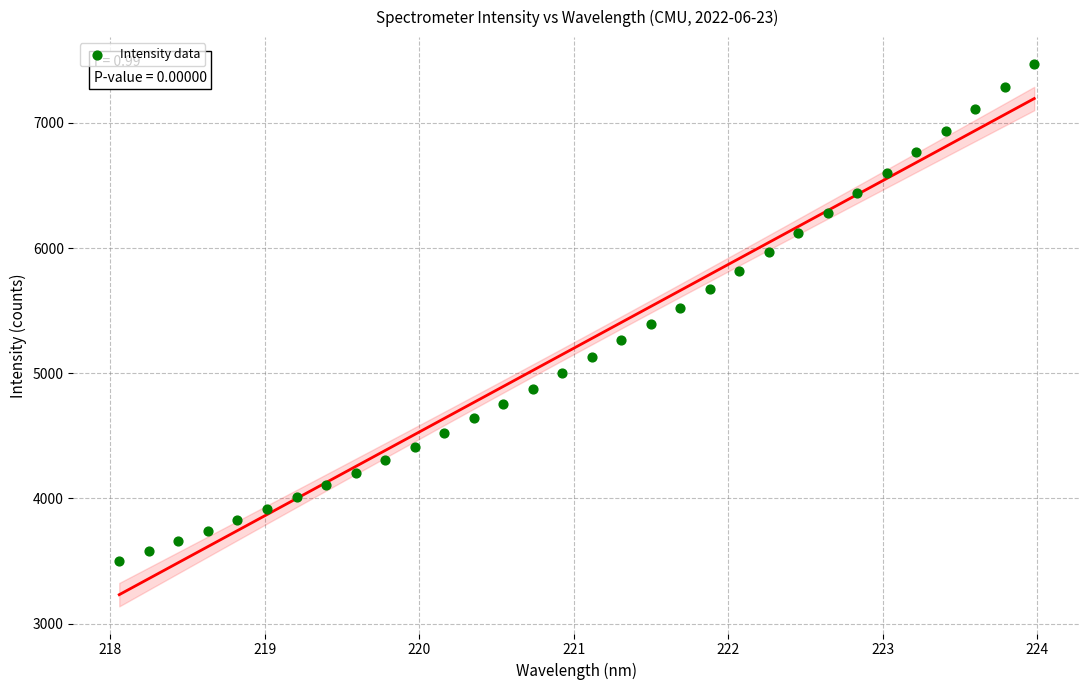

What is the range of X values (max minus min)?

5.9